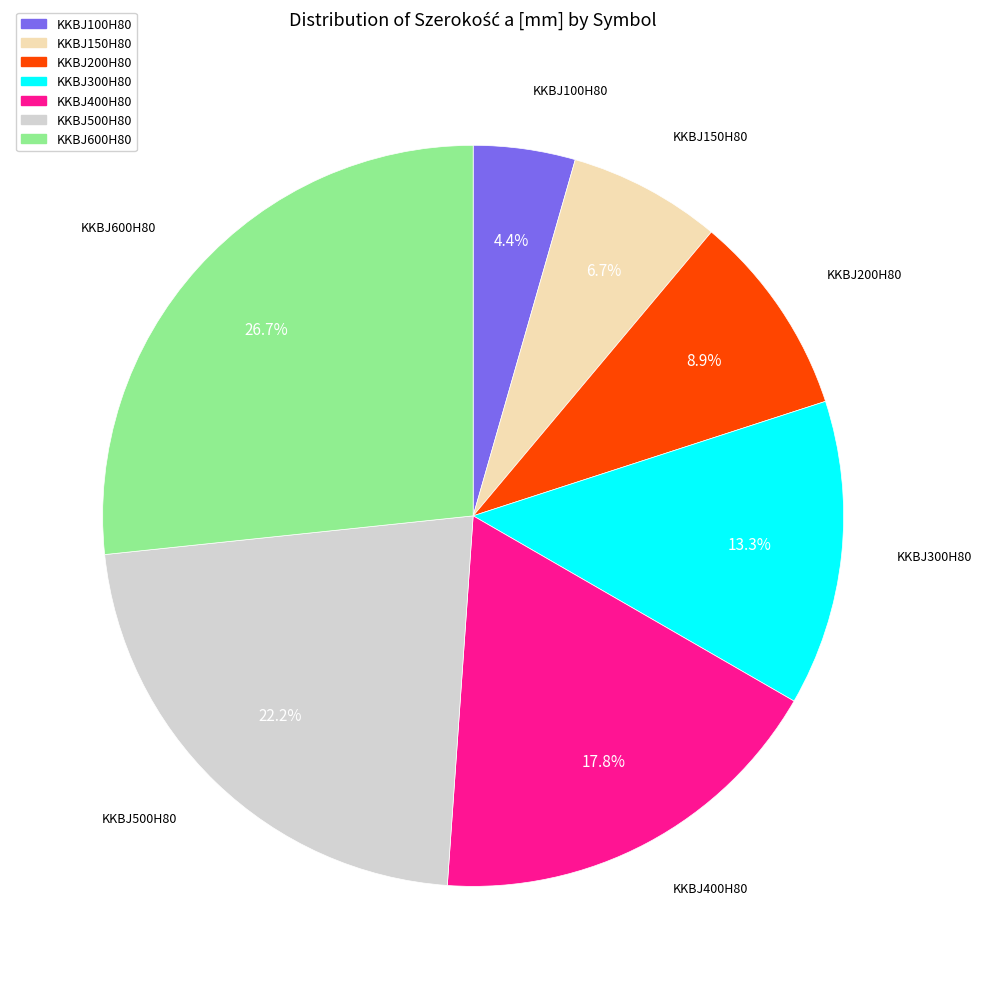

Does KKBJ100H80 represent more than half of the total?

No